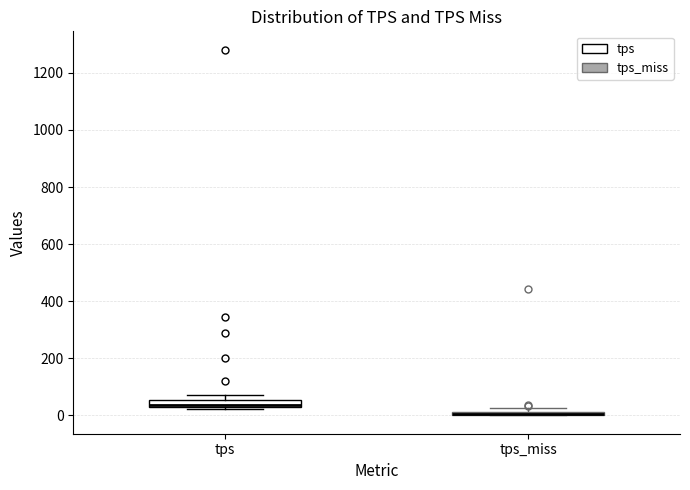

Where is the upper edge of the box for tps_miss on the y-axis? The values are not printed on the chart, so give them approximately, as read against the axis.

20